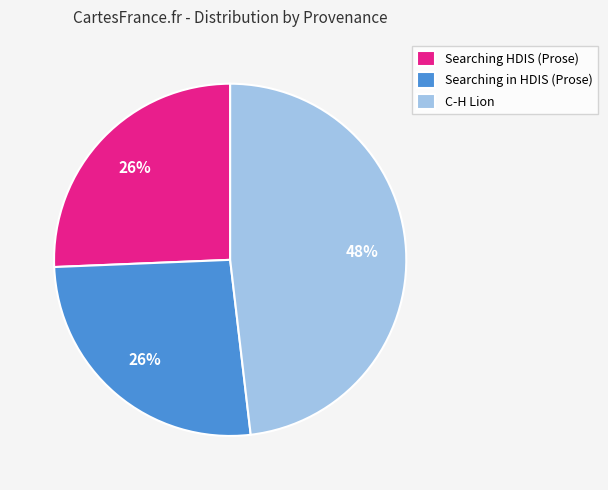

Between C-H Lion and Searching in HDIS (Prose), which is larger?

C-H Lion